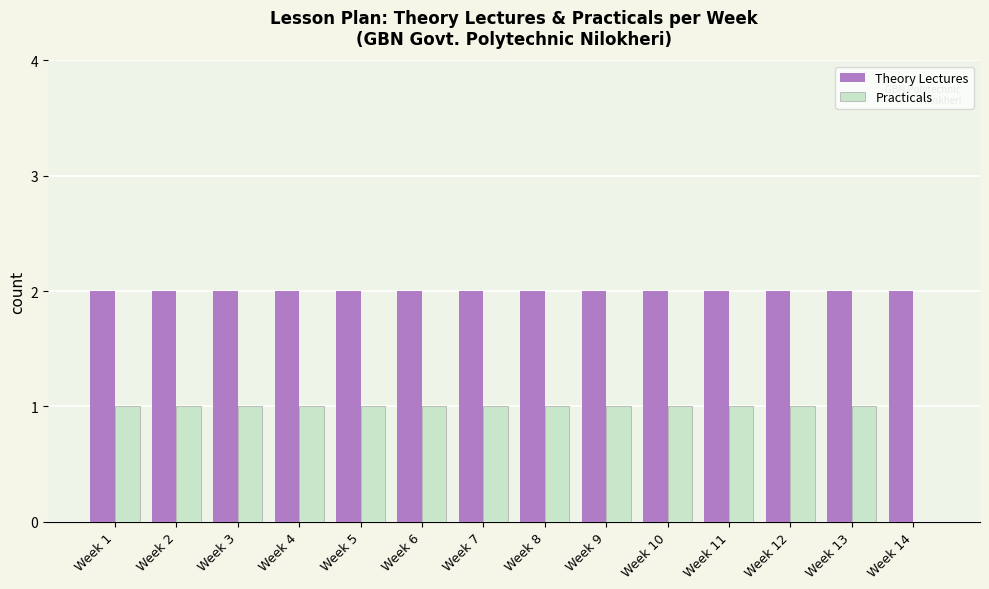

Is it true that Theory Lectures equals 2 at Week 8?

True